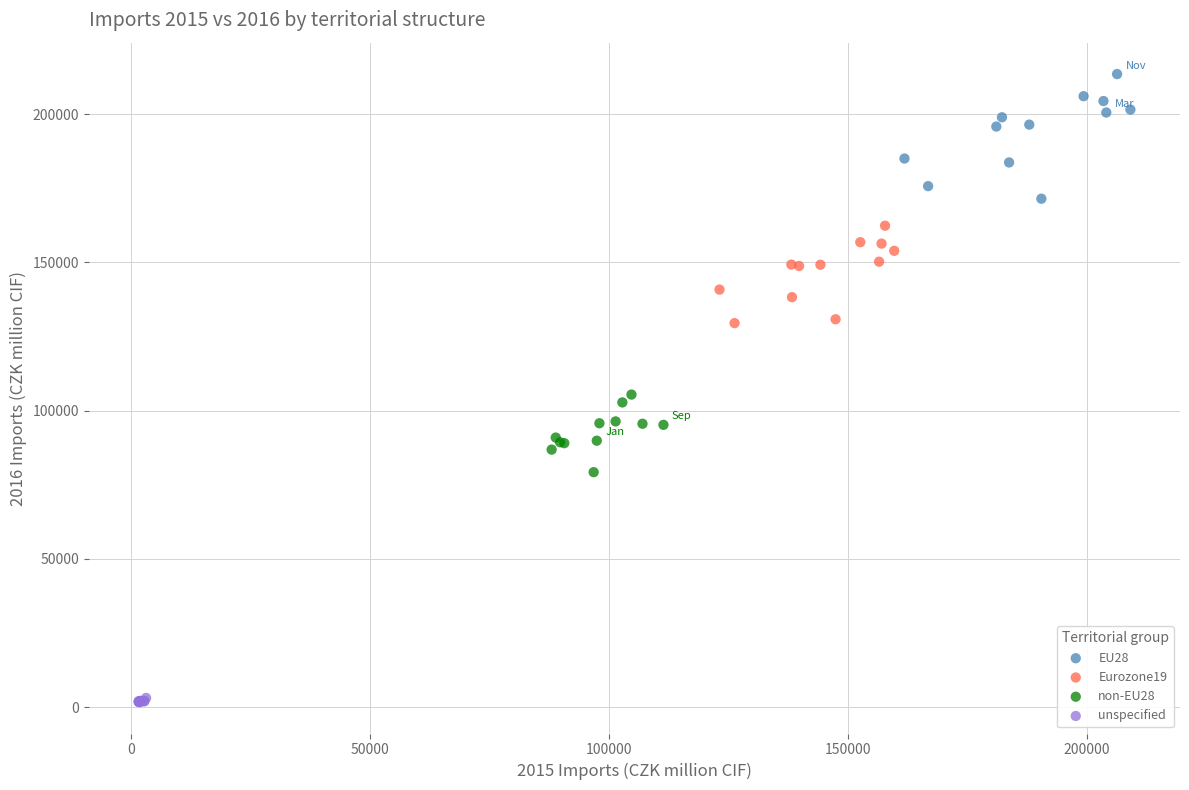

Which series has the largest Y range (max minus min)?

EU28